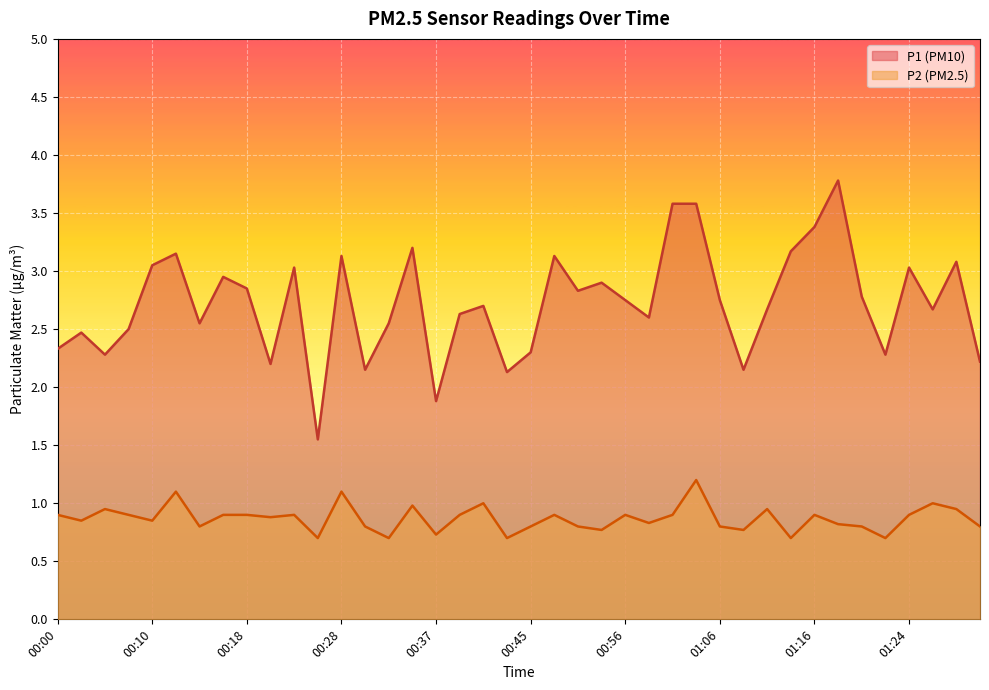

What is the maximum value for P1?

3.8